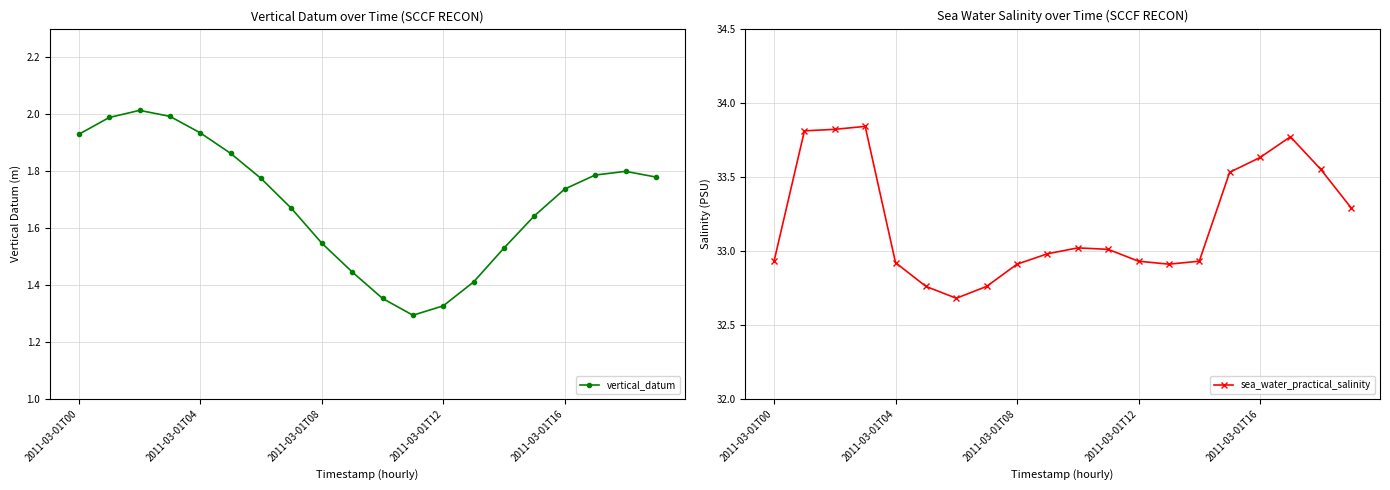

Does the chart have visible grid lines?

Yes